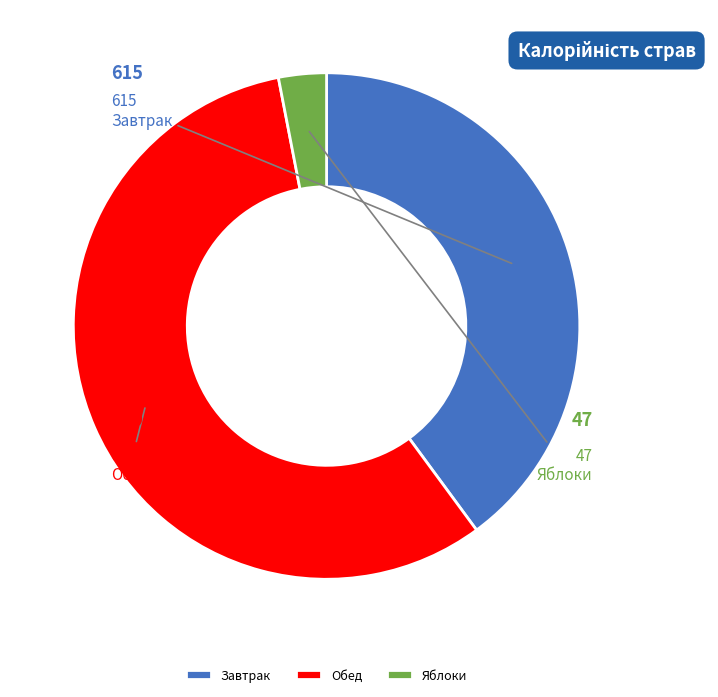

What is the majority slice?

Обед